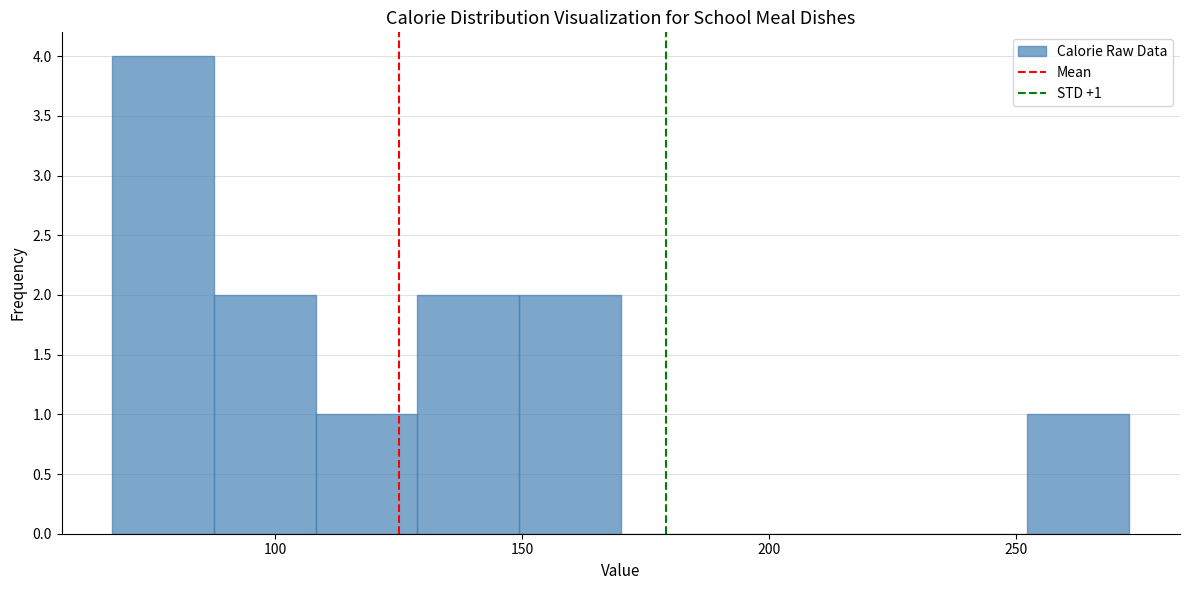

Over which range of the x-axis is the bar tallest?

65 to 90